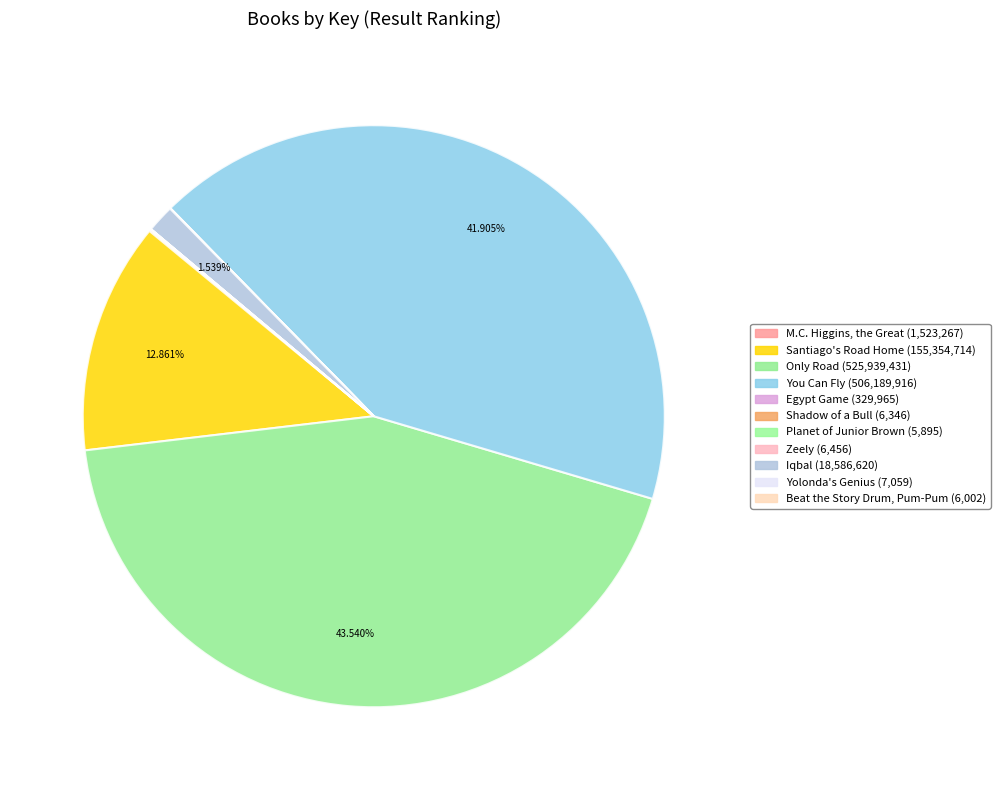

How many segments does this pie chart have?

11